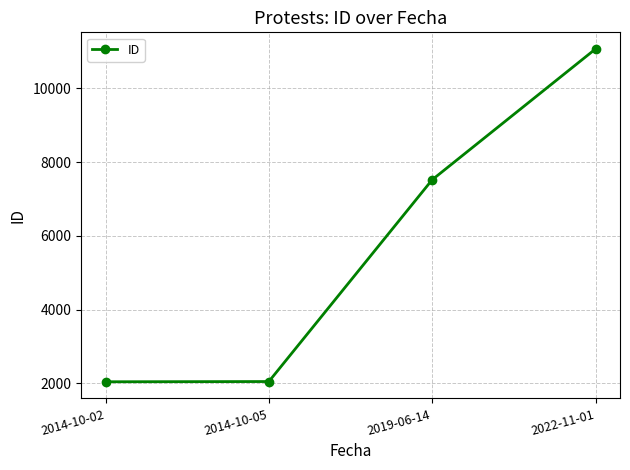

What is the smallest value displayed?

2043